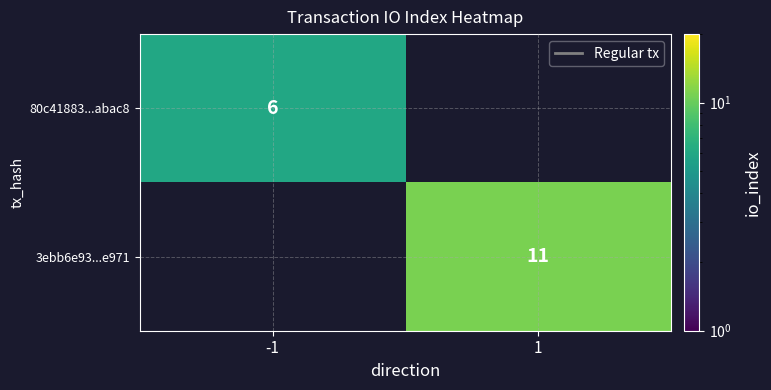

The 80c41883...abac8 series shows 1 at -1. True or false?

False